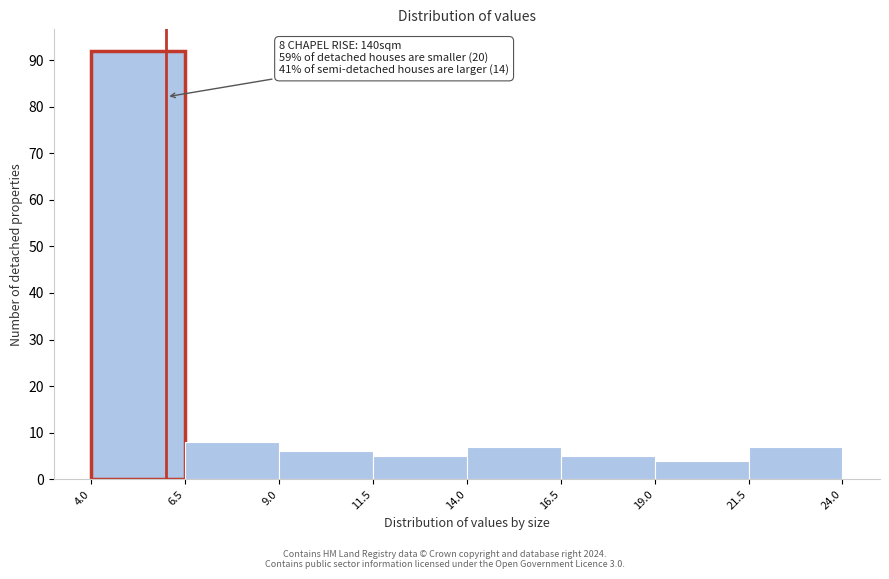

Which range on the x-axis has the tallest bar?

4.0 to 6.5